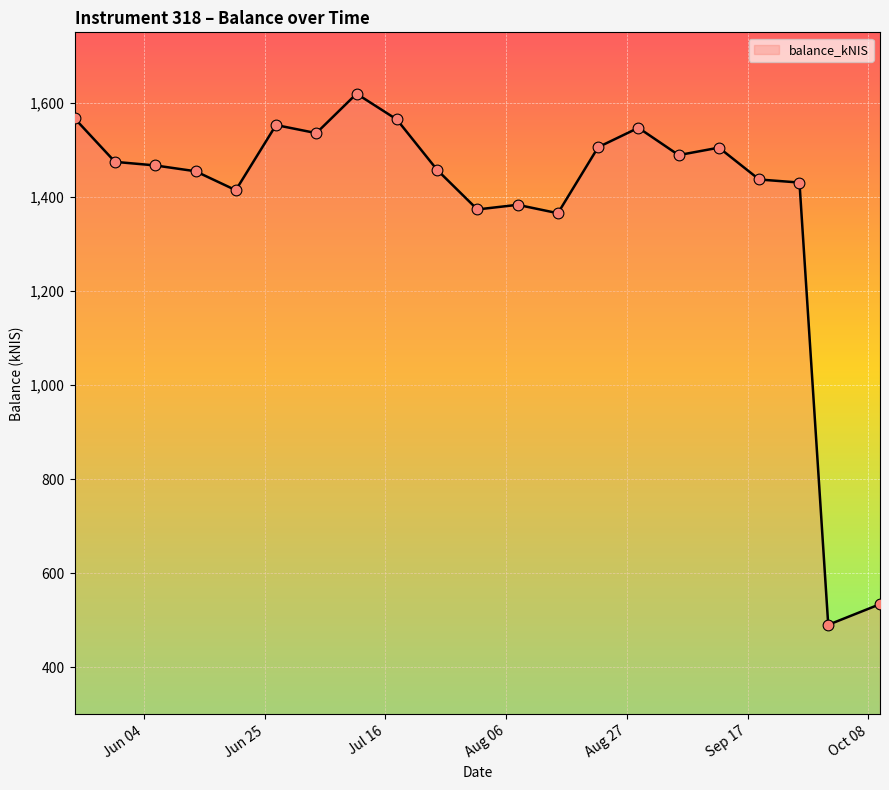

What is the greatest value displayed?

1619.5